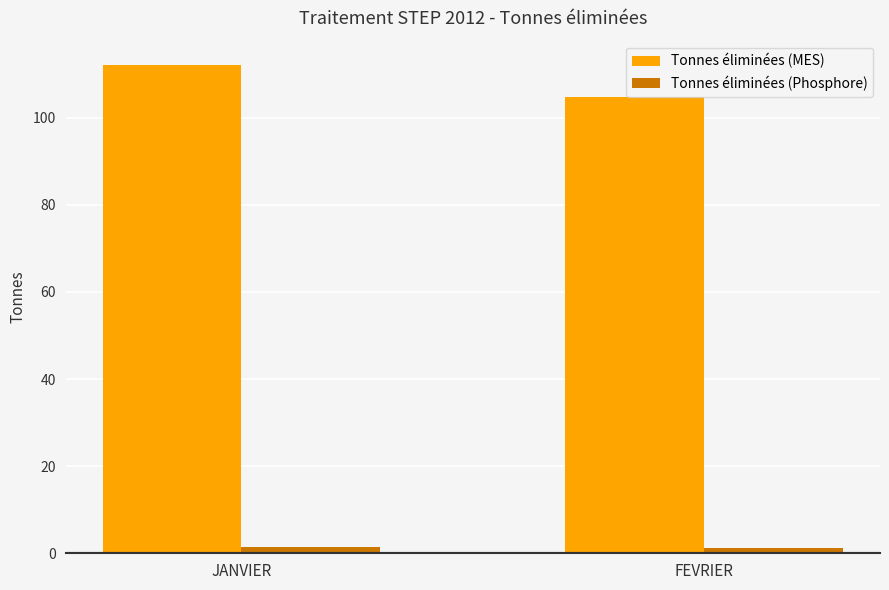

What is the difference between the highest and lowest values at JANVIER?

110.7